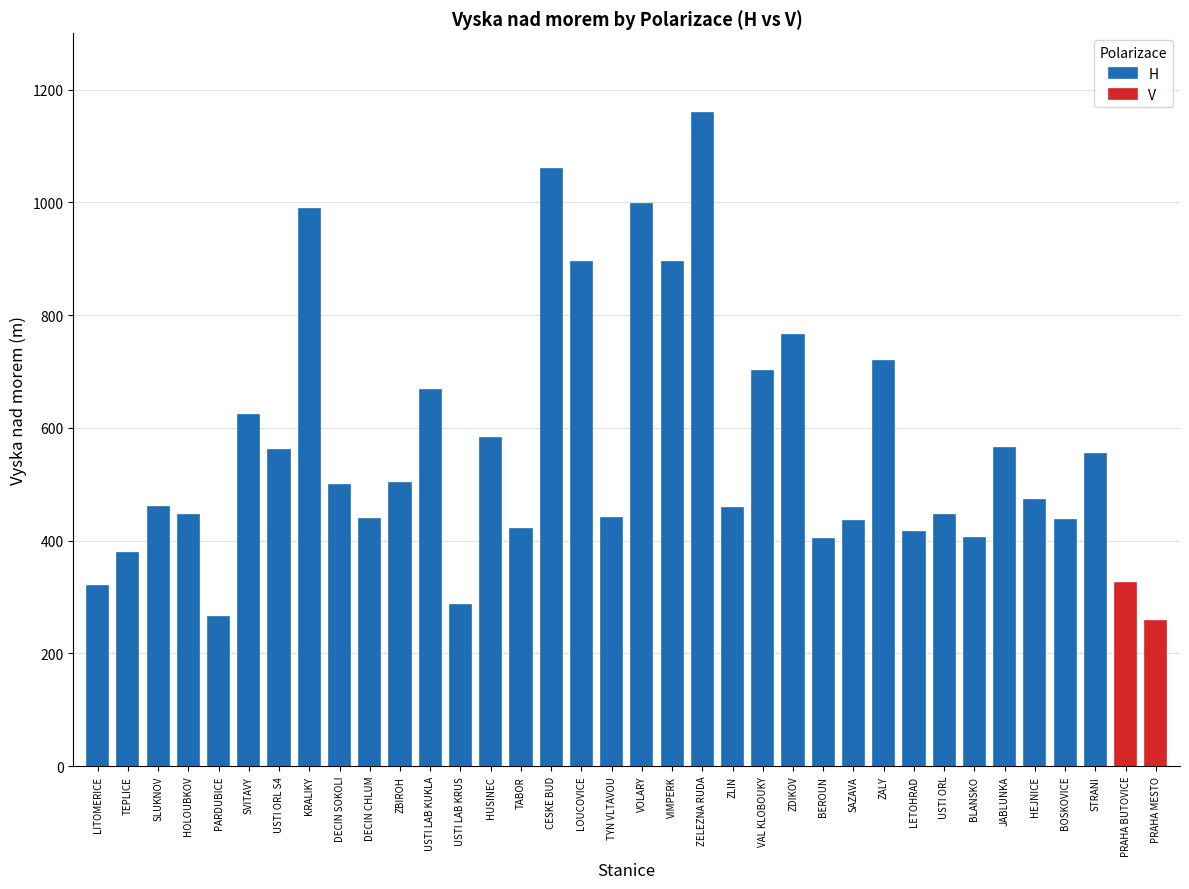

What is the lowest value of the H series?

265